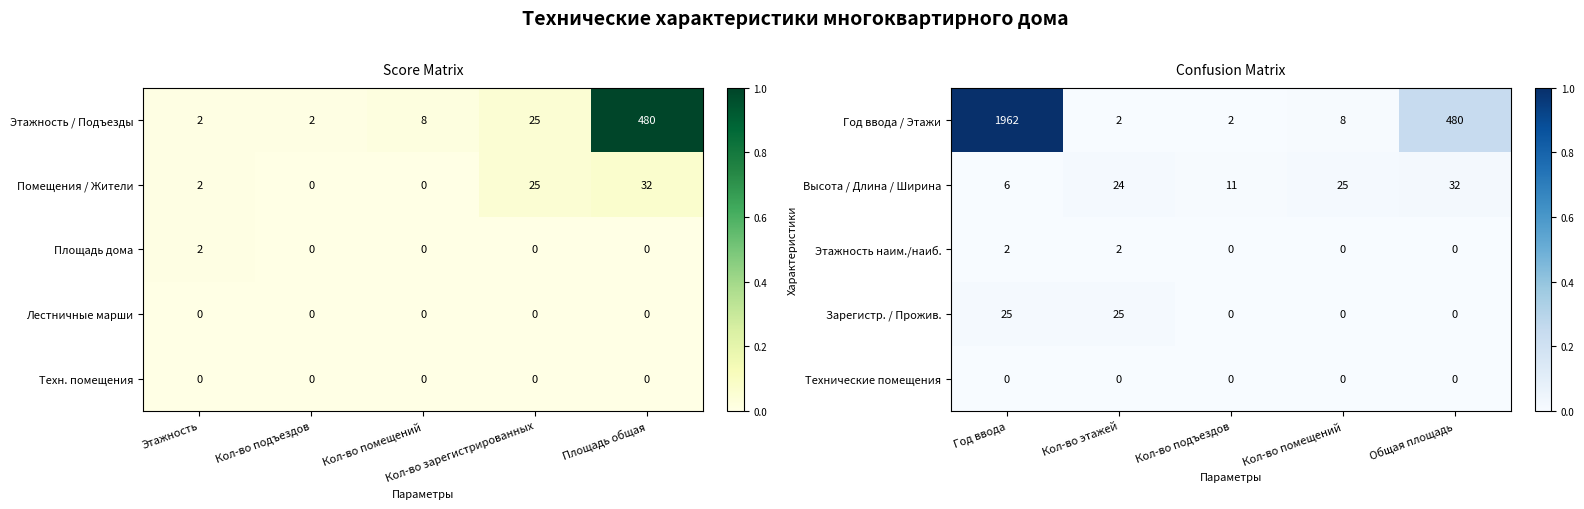

True or false: Технические помещения has a value of 0 at Общая площадь.

True